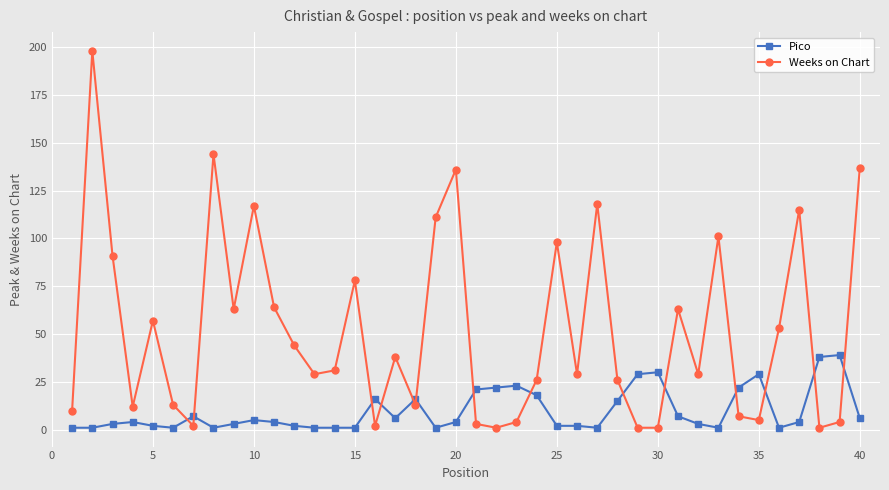

Reading right to left, what are all the values shown in this chart?

Pico: 6	39	38	4	1	29	22	1	3	7	30	29	15	1	2	2	18	23	22	21	4	1	16	6	16	1	1	1	2	4	5	3	1	7	1	2	4	3	1	1
Weeks on Chart: 137	4	1	115	53	5	7	101	29	63	1	1	26	118	29	98	26	4	1	3	136	111	13	38	2	78	31	29	44	64	117	63	144	2	13	57	12	91	198	10